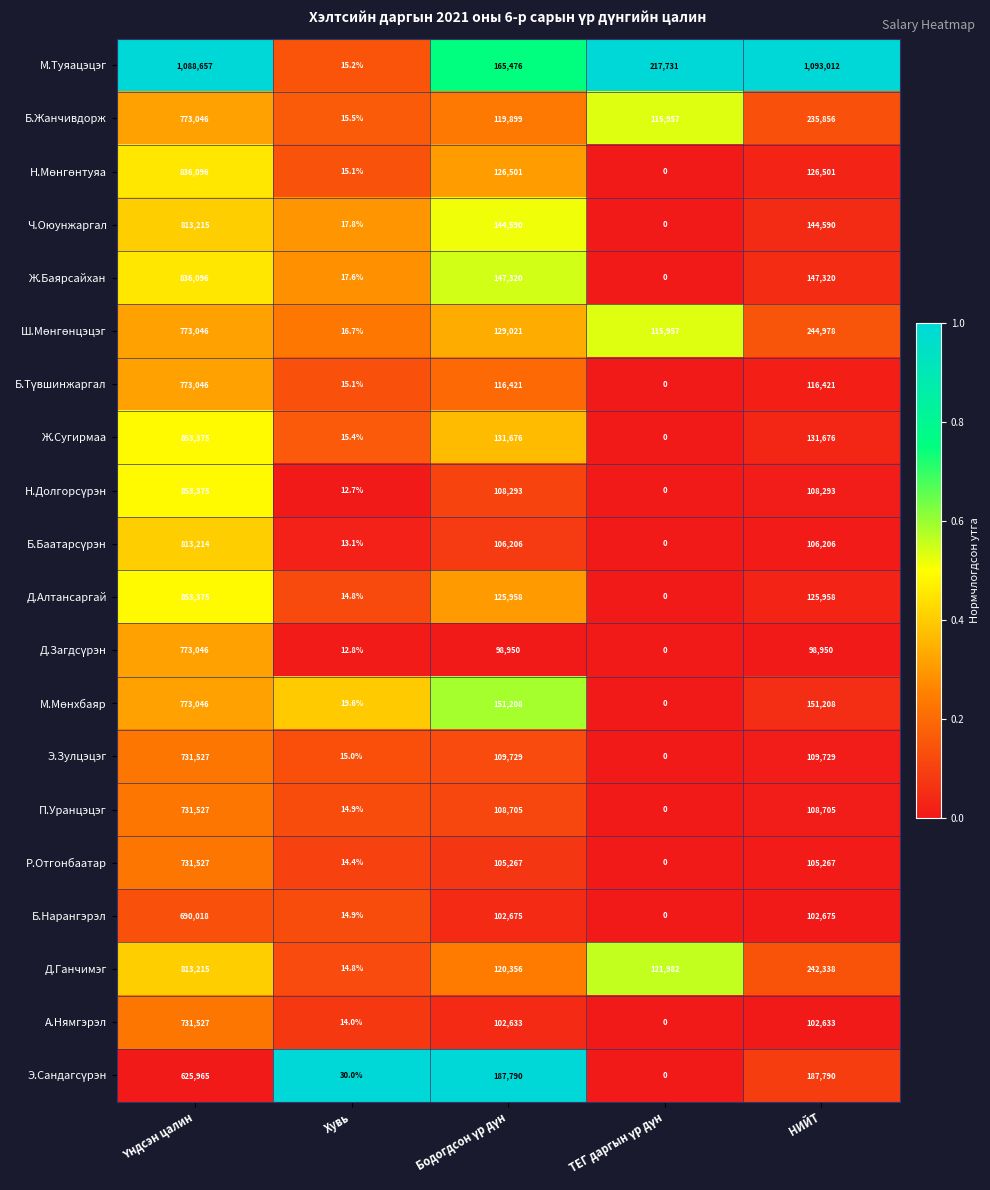

What is the total value across all series at Хувь?

319.4